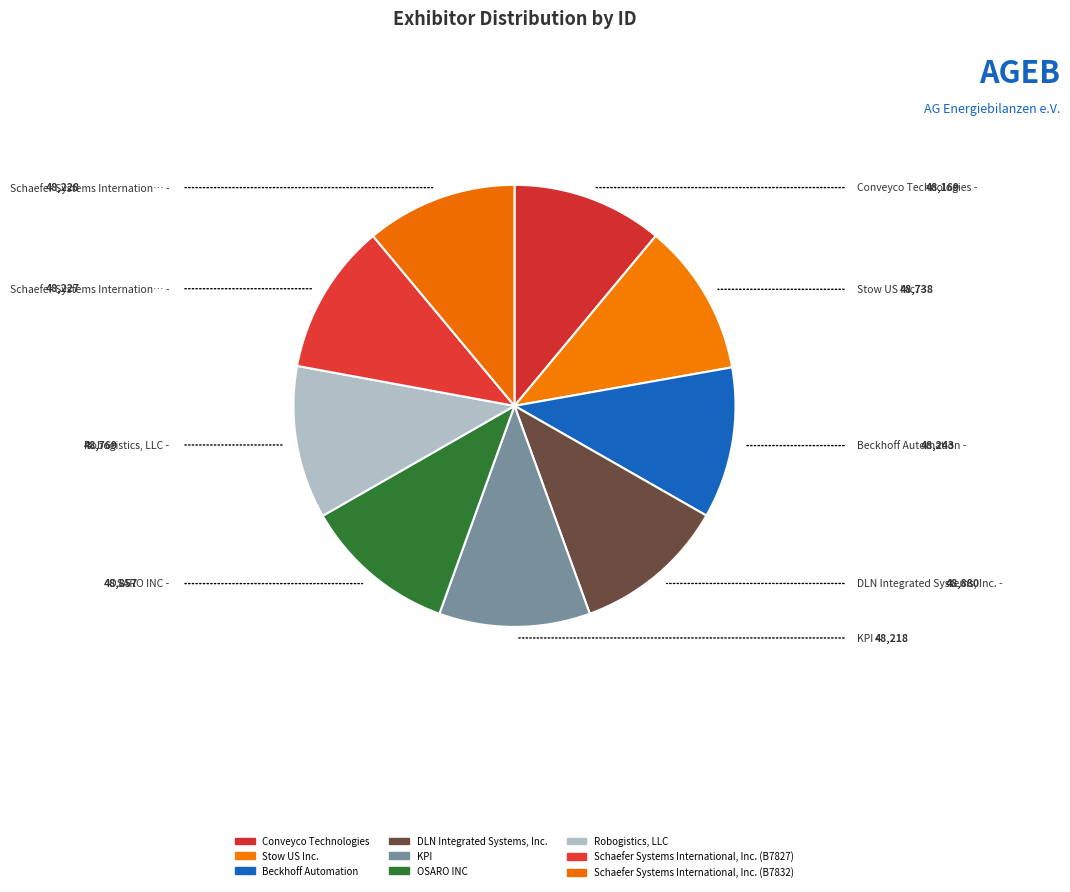

Count the number of slices in the pie.

9